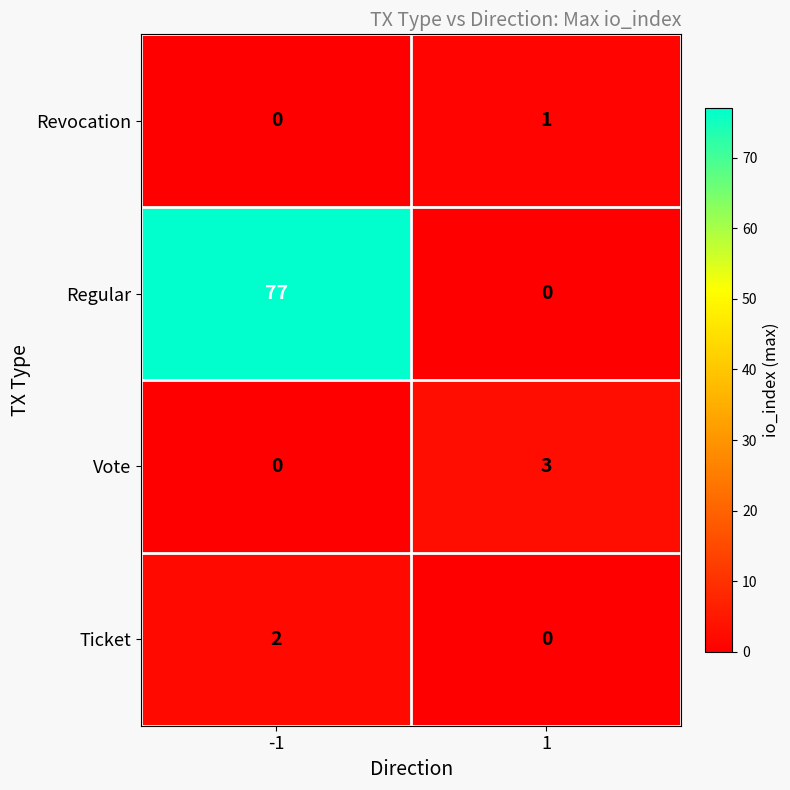

List the series in order of their peak value, highest first.

Regular, Vote, Ticket, Revocation